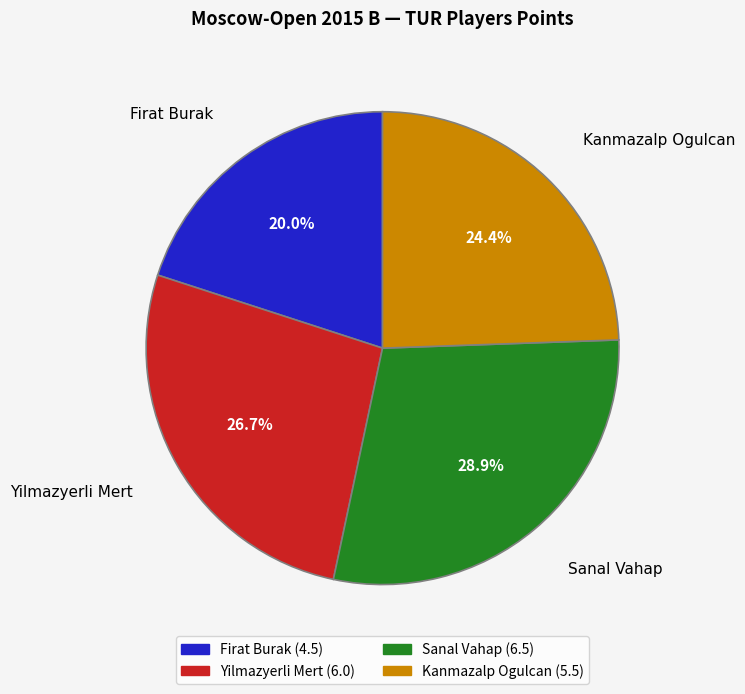

To the nearest percent, what is the difference between the Firat Burak and Kanmazalp Ogulcan slice percentages?

4%